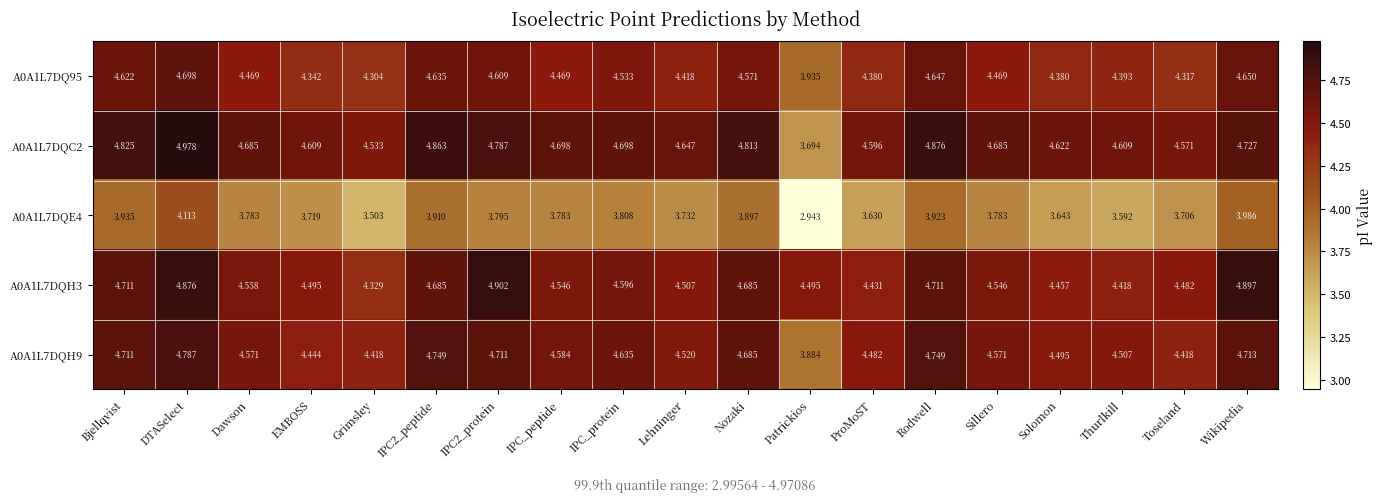

At which category is the sum across all series the highest?

DTASelect